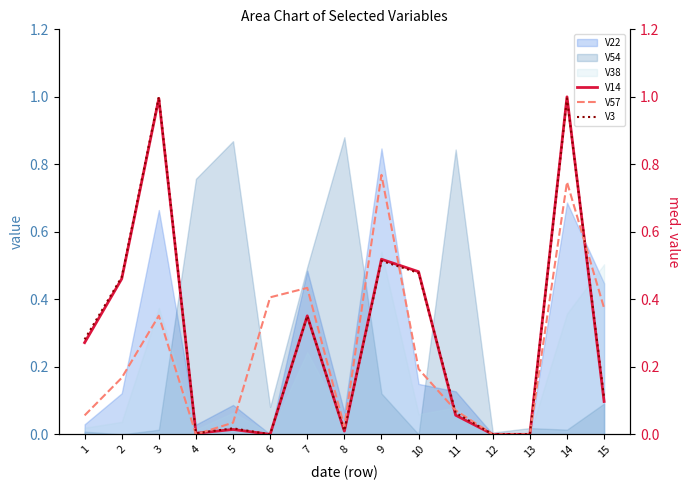

Which series ends up on top after the final intersection of V3 and V14?

V3